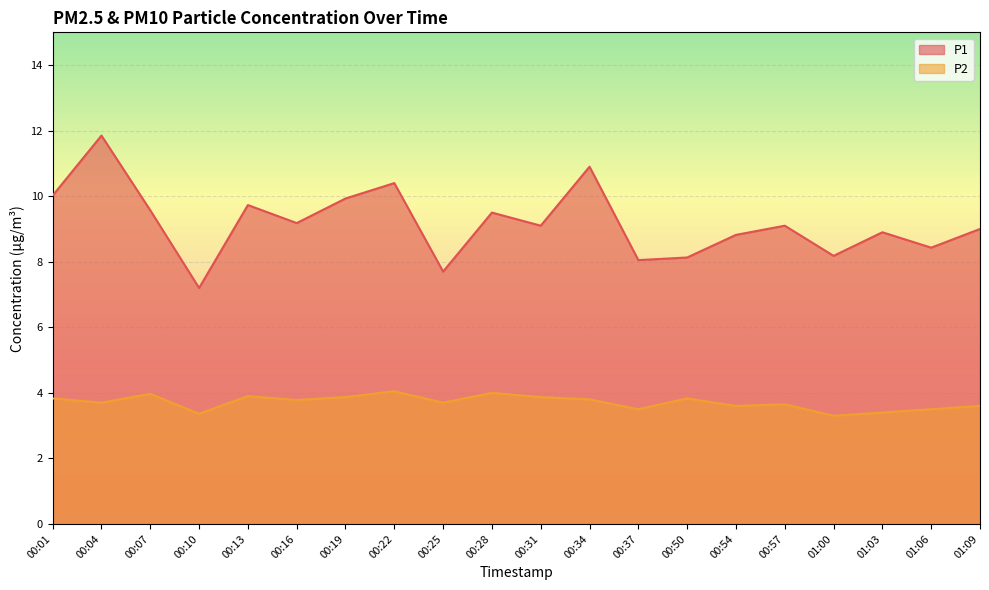

What is the sum of the P1 values at 01:06 and 00:10?

15.6